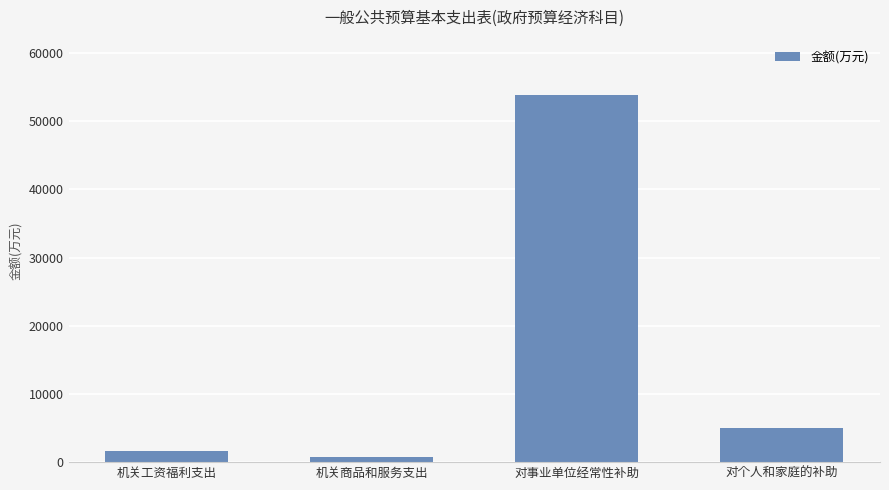

What is the smallest value displayed?

717.4